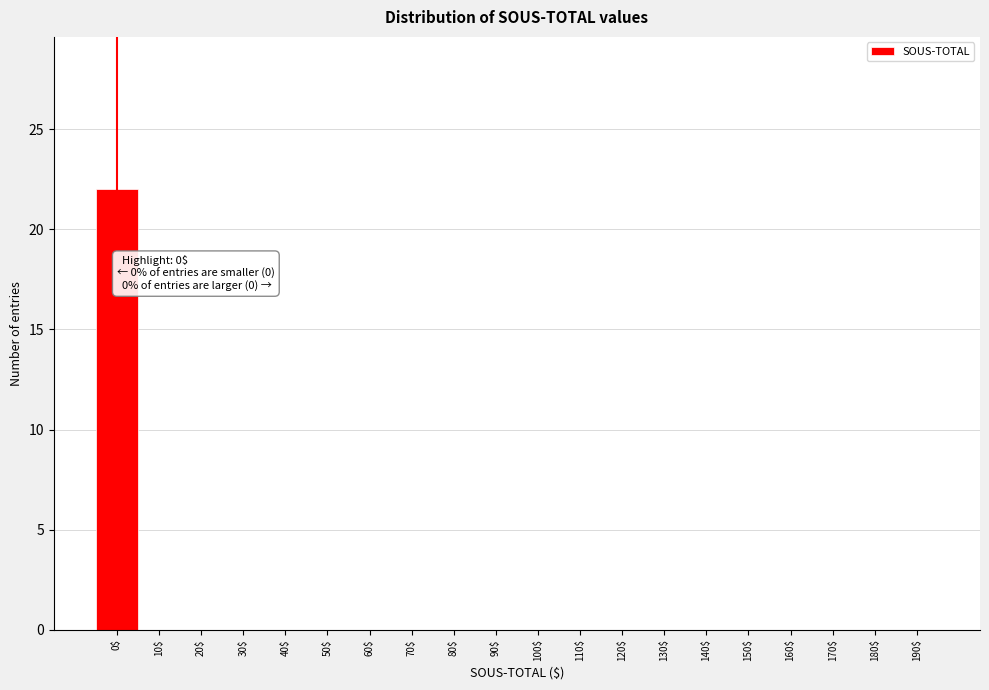

What is the maximum value shown in the chart?

22